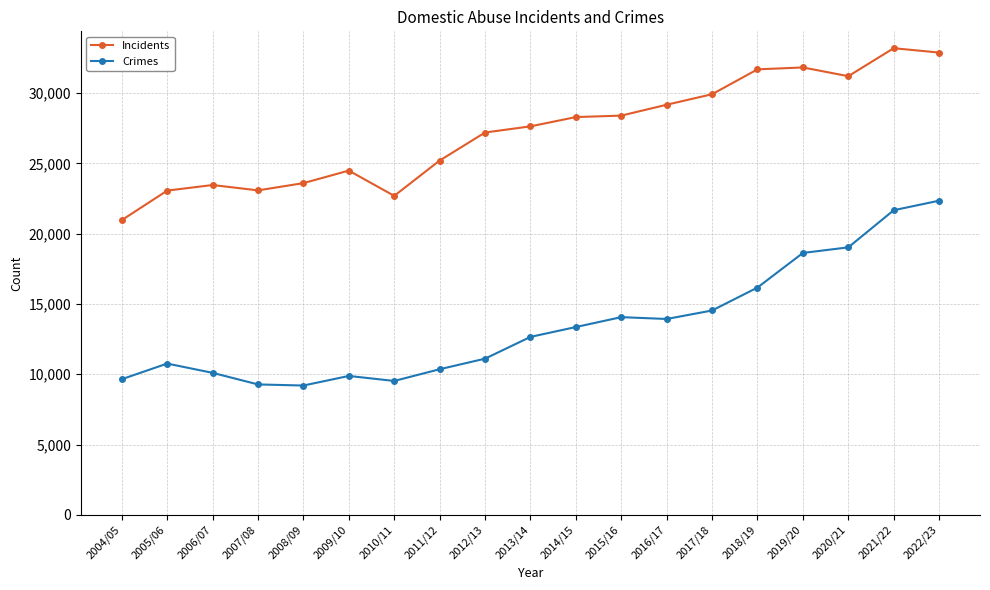

What is the greatest value displayed?

33186